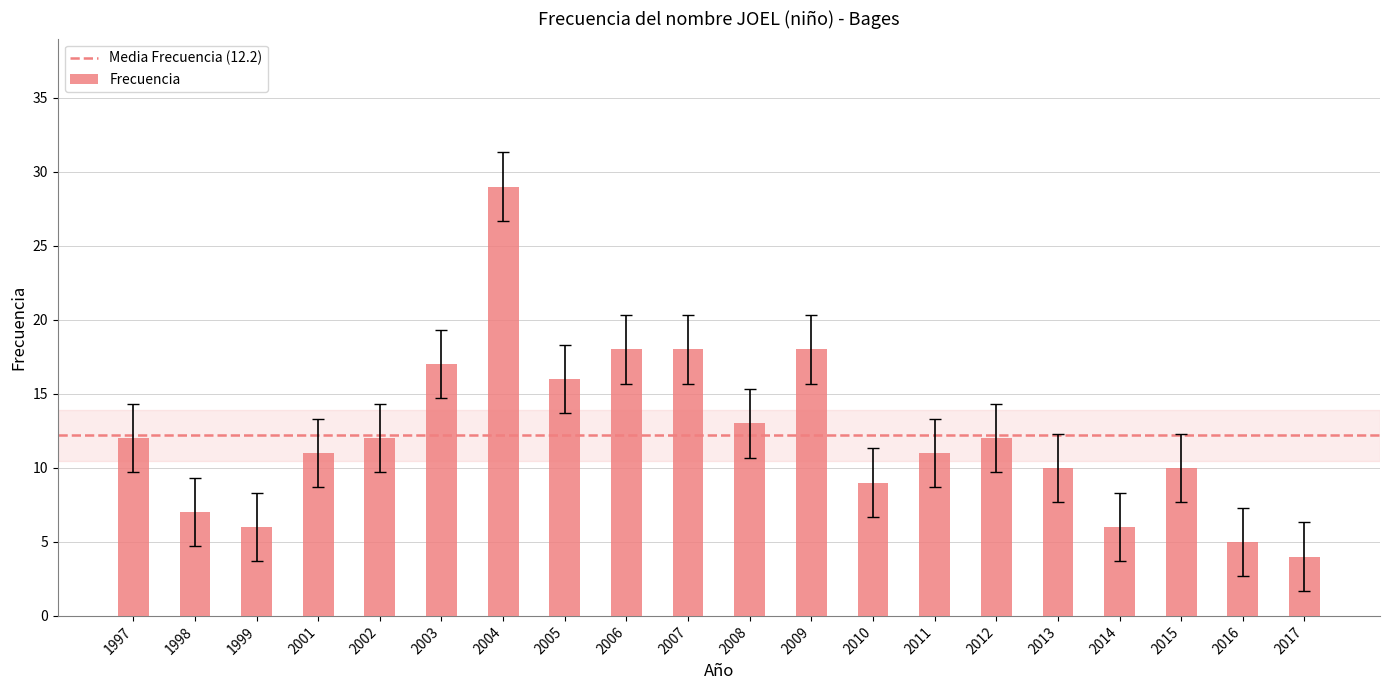

How many data points does each series have?

20